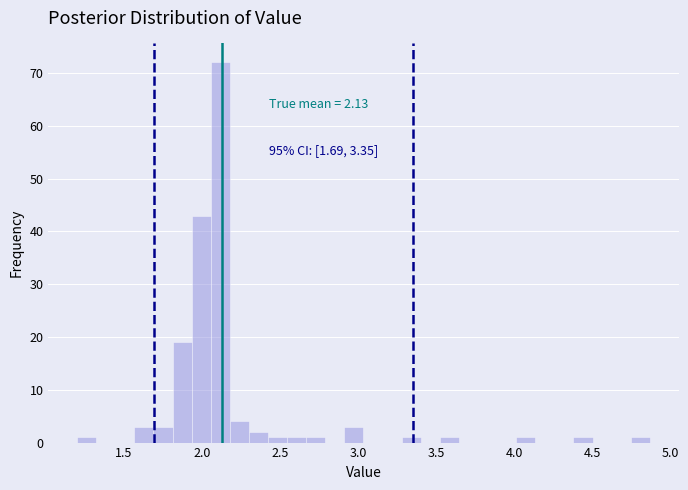

Around what value on the x-axis is the tallest bar? Give the approximate position of its centre, as read against the axis.

2.10